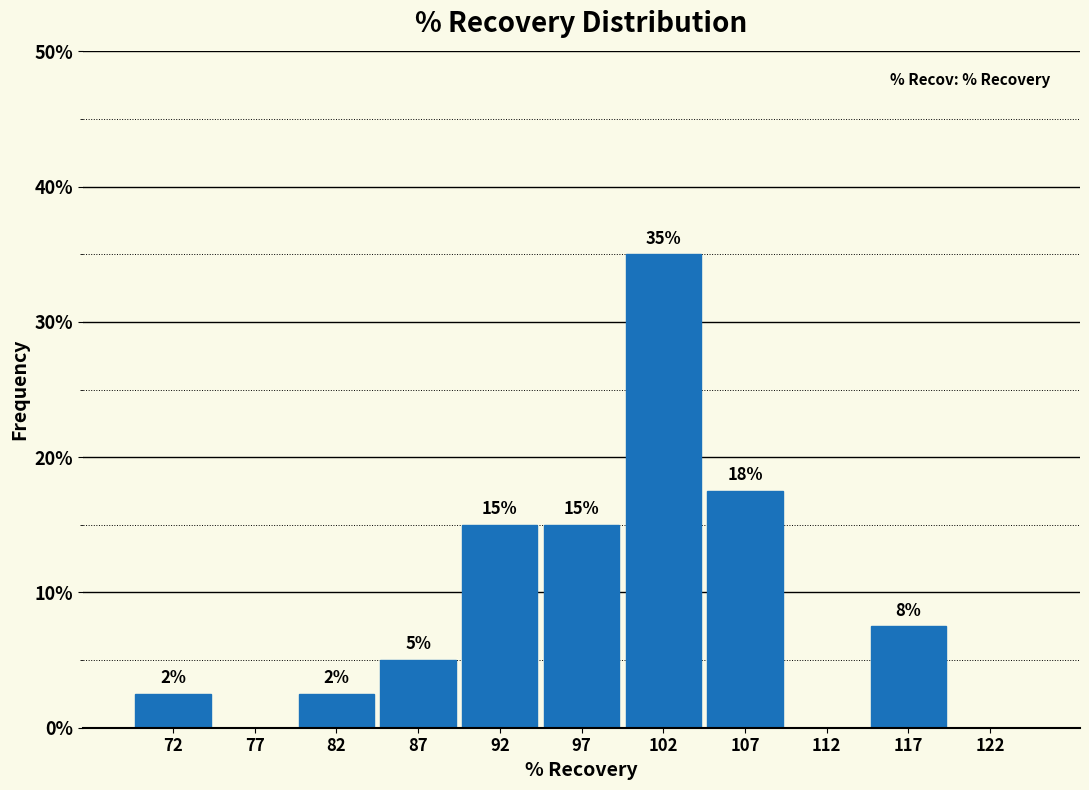

Over which range of the x-axis is the bar tallest?

100 to 105